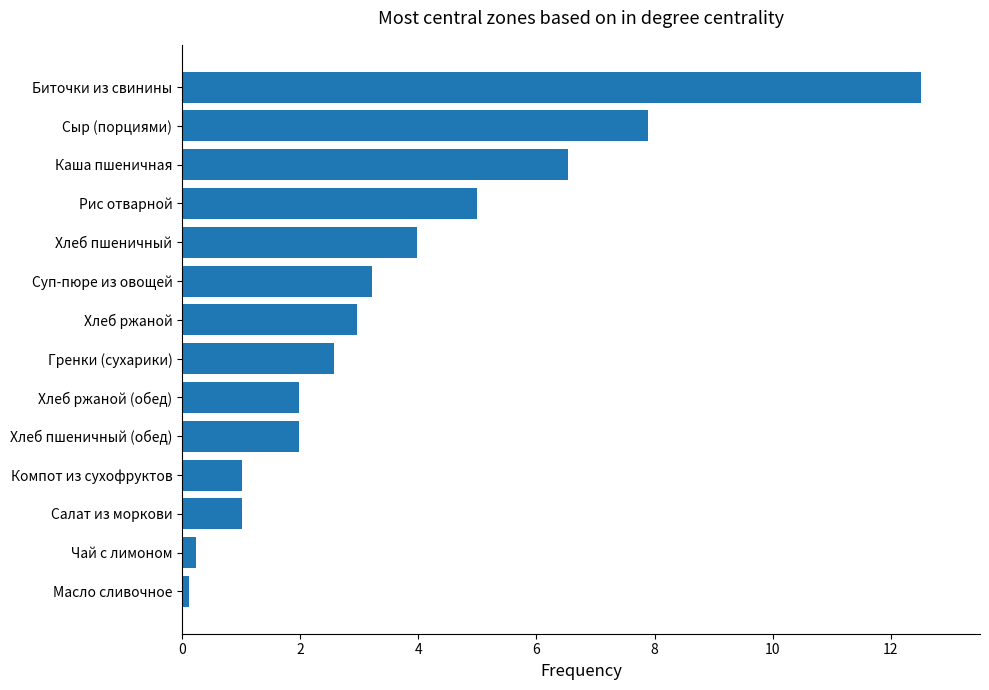

Reading bottom to top, list all the values displayed in this chart.

Масло сливочное=0.1	Чай с лимоном=0.2	Салат из моркови=1.0	Компот из сухофруктов=1.0	Хлеб пшеничный (обед)=2.0	Хлеб ржаной (обед)=2.0	Гренки (сухарики)=2.6	Хлеб ржаной=3.0	Суп-пюре из овощей=3.2	Хлеб пшеничный=4.0	Рис отварной=5.0	Каша пшеничная=6.5	Сыр (порциями)=7.9	Биточки из свинины=12.5